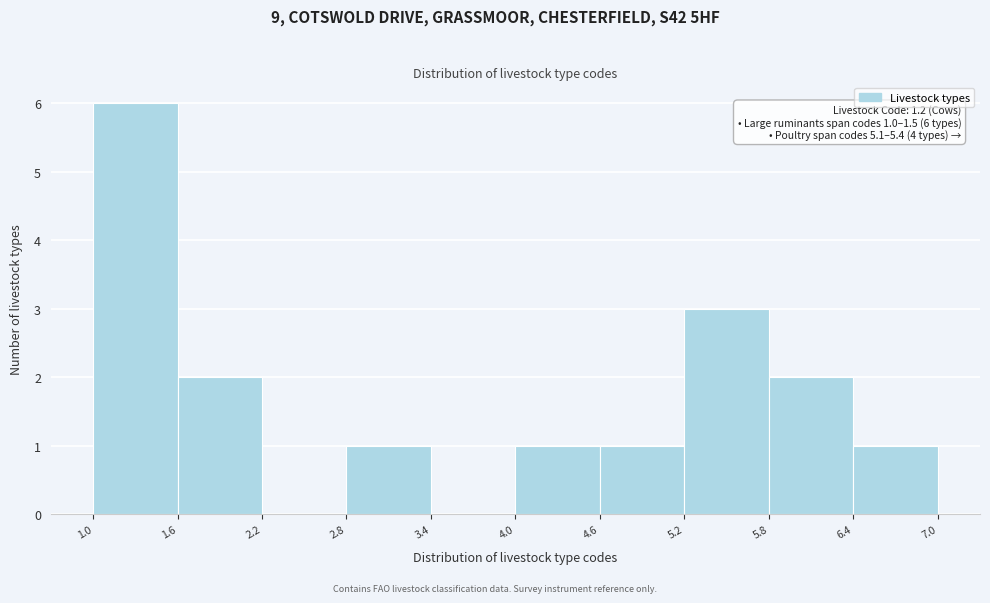

Over which range of the x-axis is the bar tallest?

1.0 to 1.6